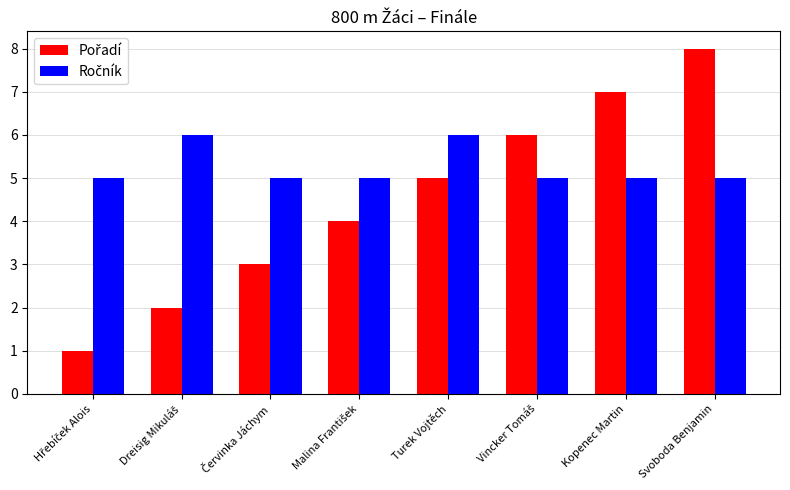

At which category is the sum across all series the highest?

Svoboda Benjamin